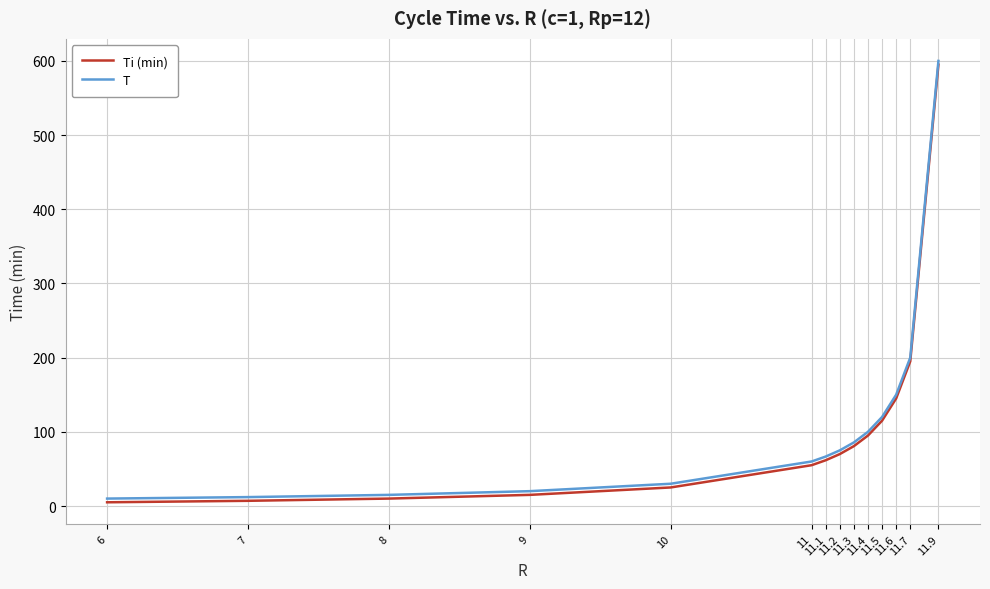

At which label does T first exceed 74?

11.2